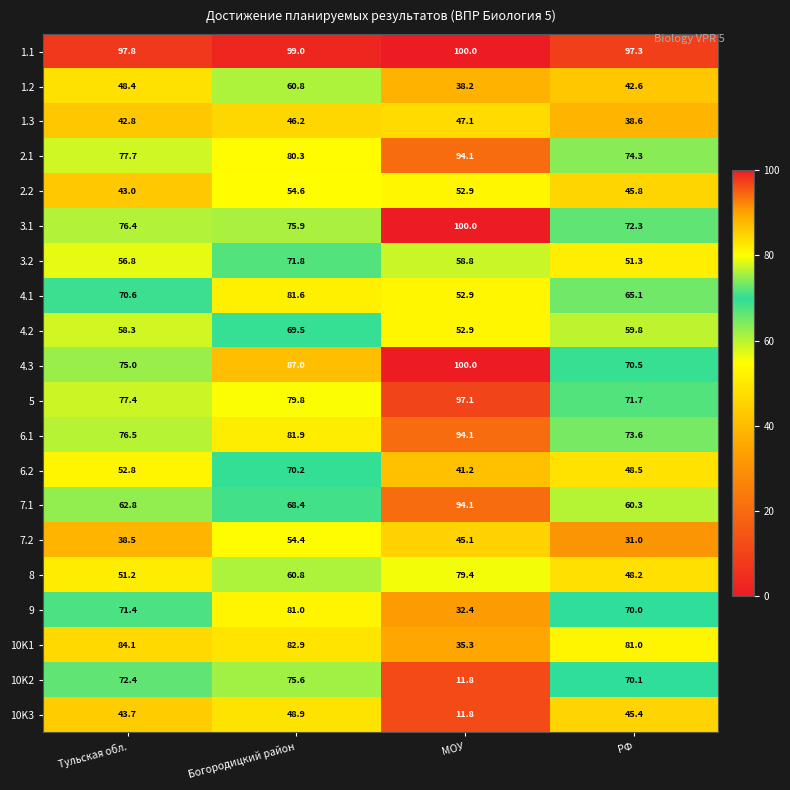

Which series changed the most between Тульская обл. and Богородицкий район?

6.2